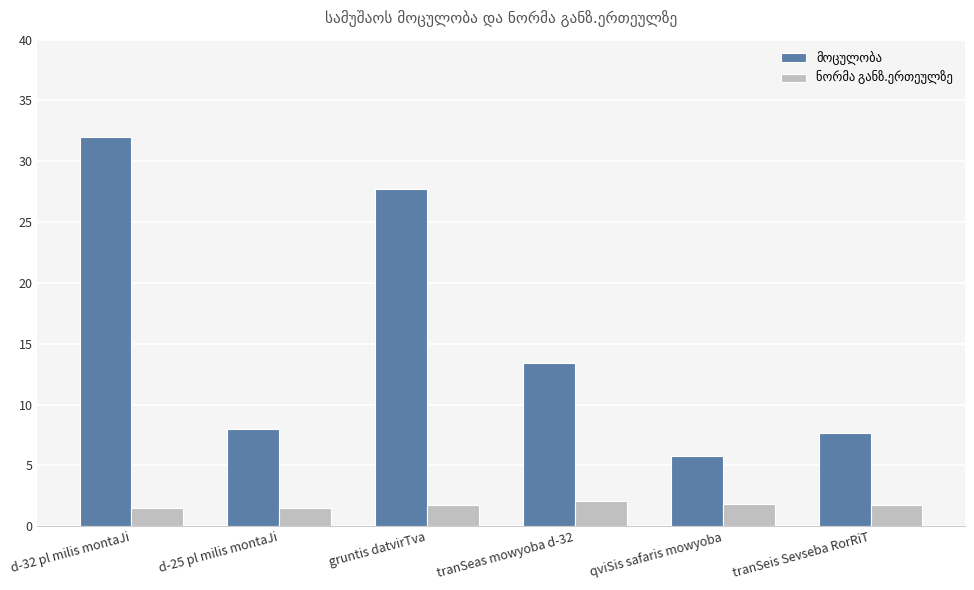

Which category has the highest value across all series?

d-32 pl milis montaJi